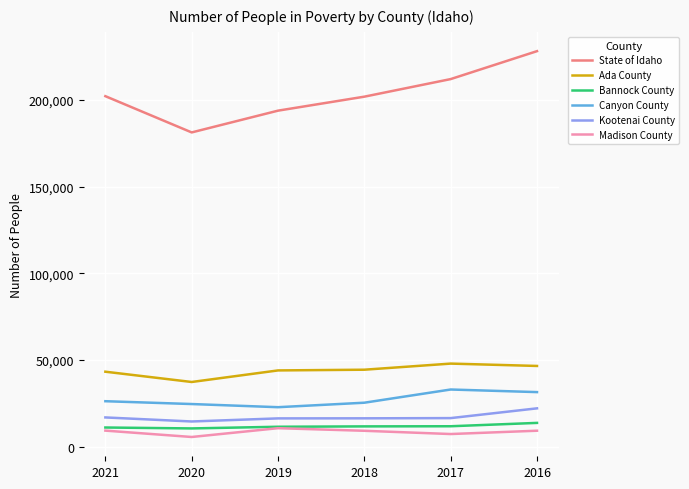

True or false: Kootenai County and Bannock County intersect in this chart.

False